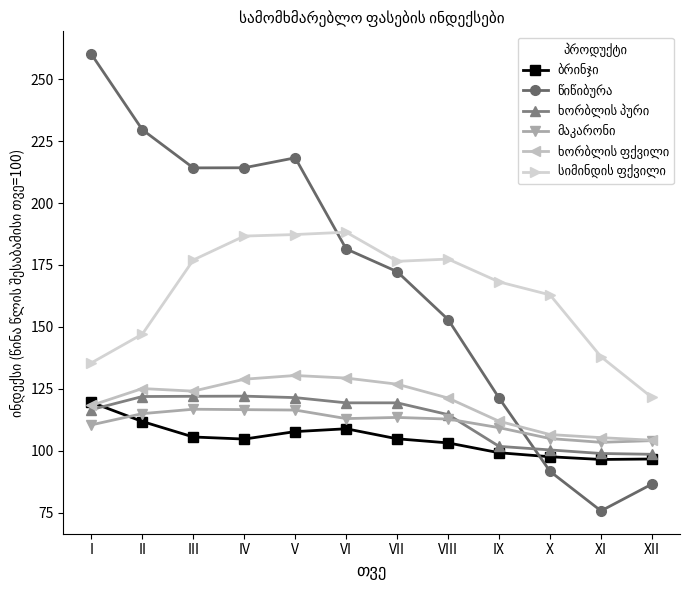

Does the chart have visible grid lines?

No